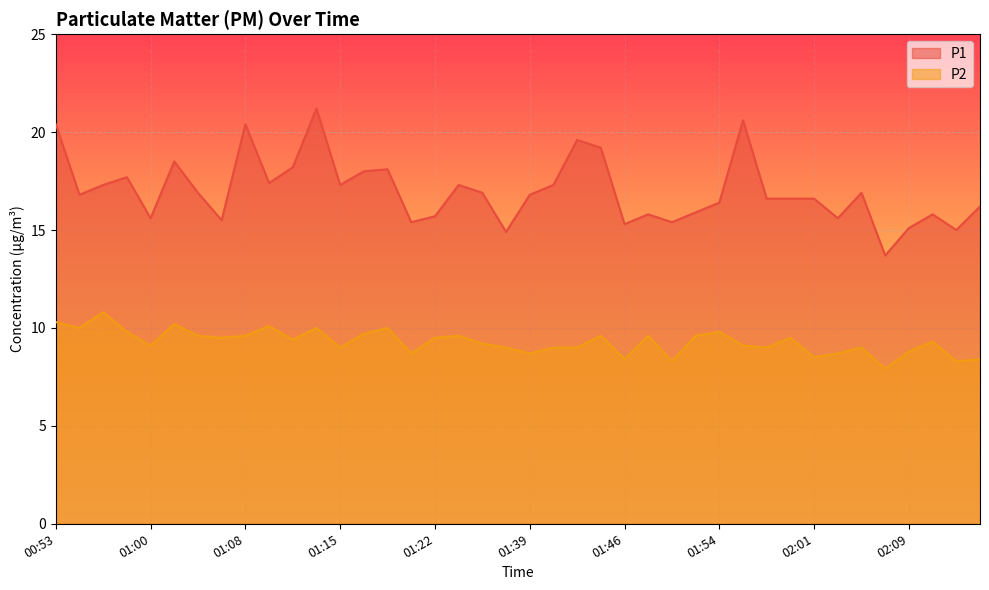

Which series has the widest spread of values?

P1